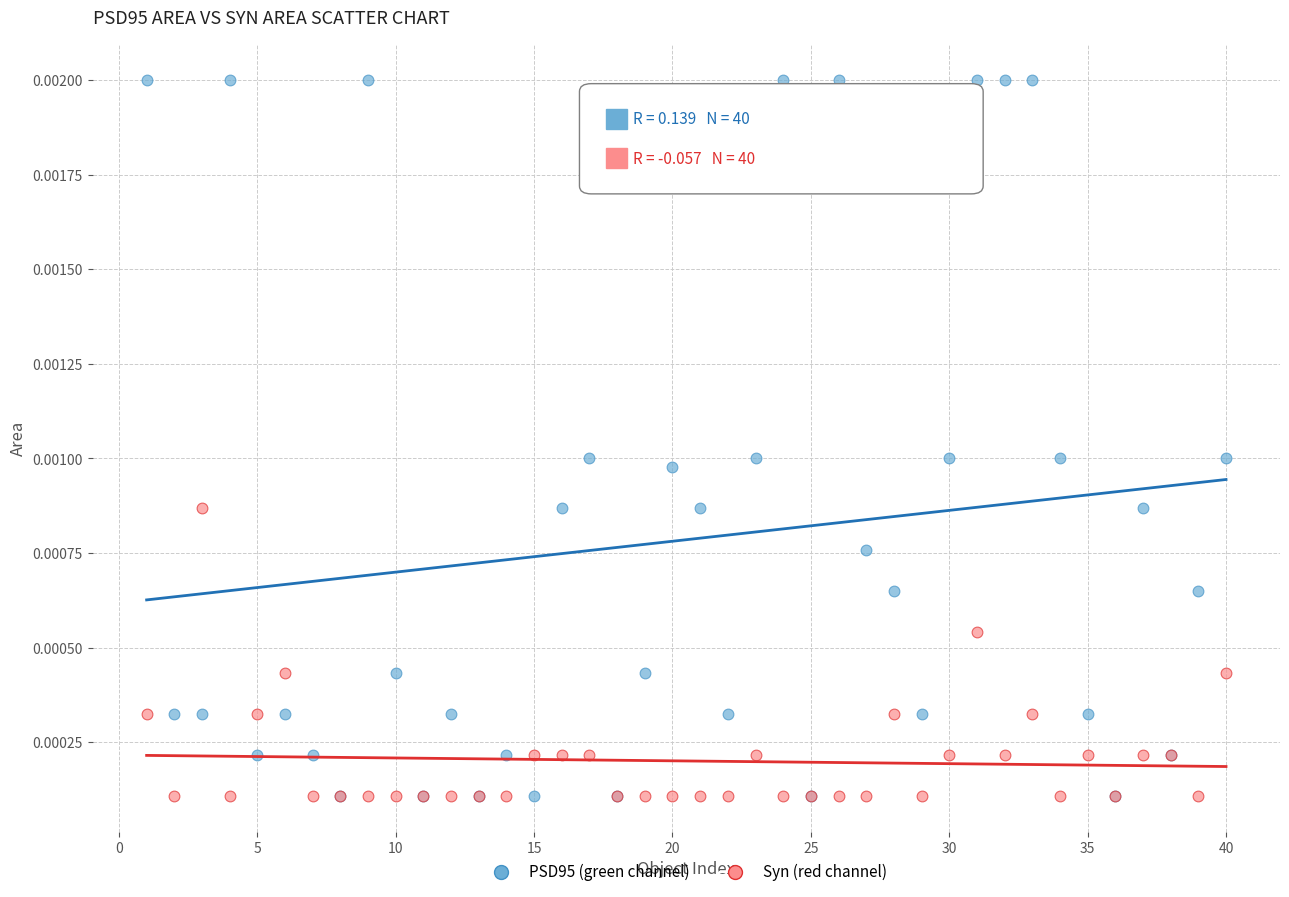

What are all the series names shown in the legend?

PSD95 (green channel), Syn (red channel)